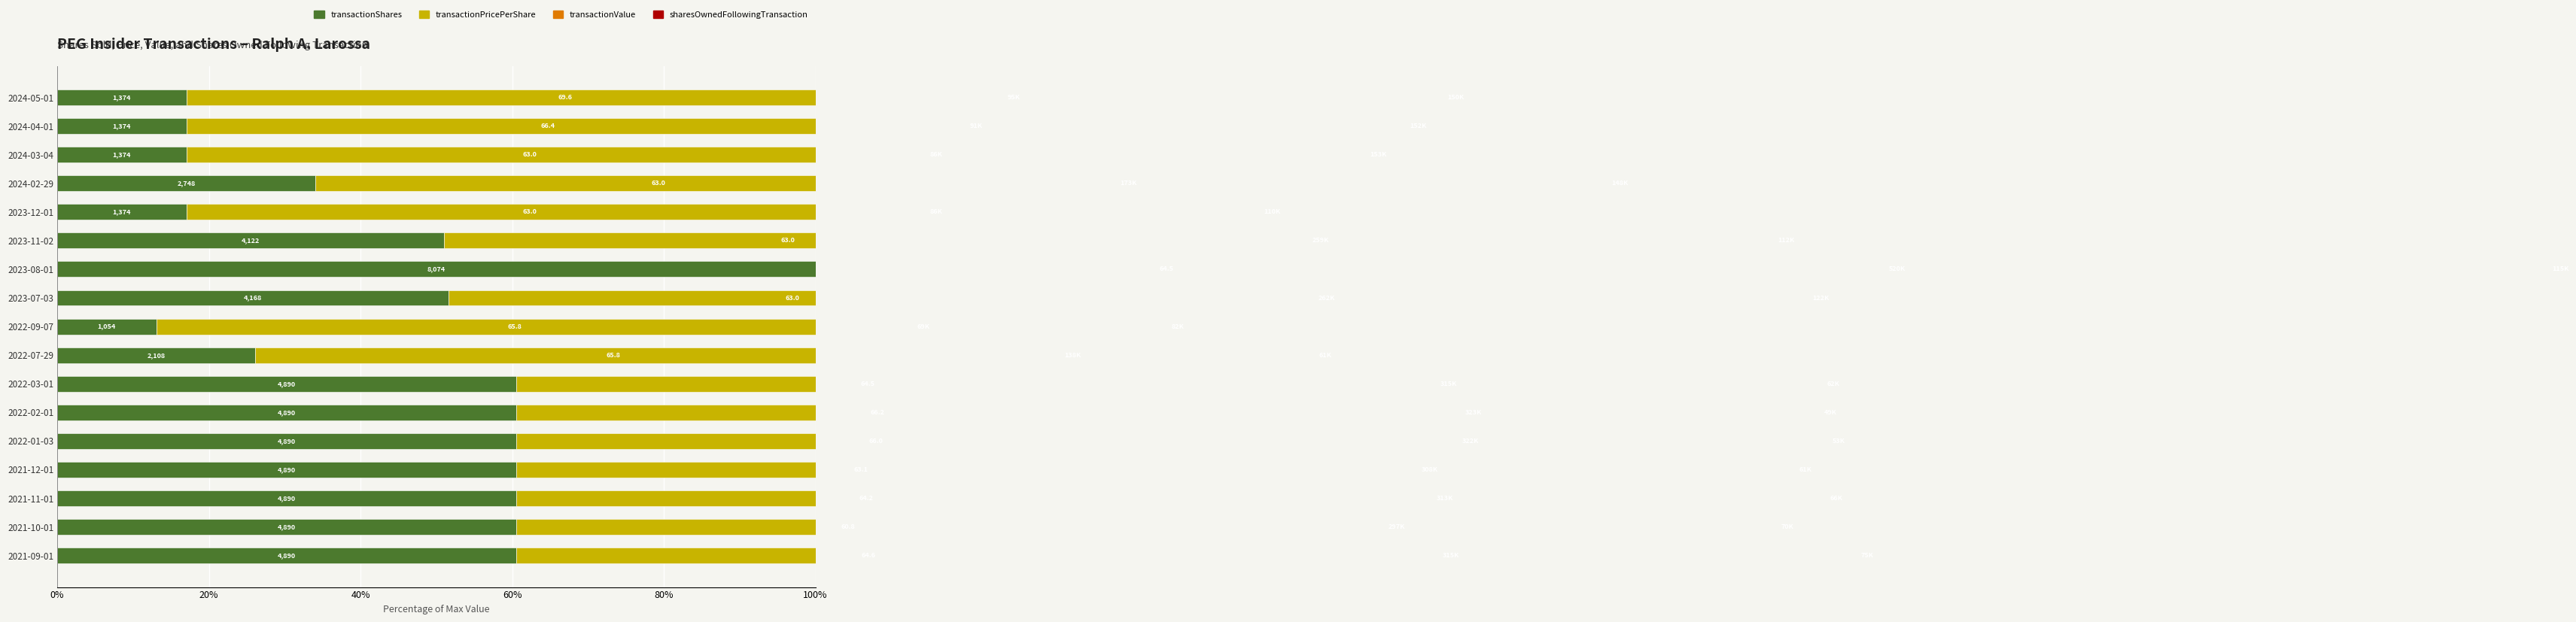

Reading left to right, transcribe all the data shown in this chart.

transactionShares: 60.6	60.6	60.6	60.6	60.6	60.6	60.6	26.1	13.1	51.6	100.0	51.1	17.0	34.0	17.0	17.0	17.0
transactionPricePerShare: 92.9	87.5	92.3	90.8	94.8	95.1	92.7	94.5	94.5	90.6	92.7	90.6	90.6	90.6	90.6	95.4	100.0
transactionValue: 60.7	57.2	60.3	59.3	62.0	62.2	60.6	26.6	13.3	50.5	100.0	49.9	16.6	33.3	16.6	17.5	18.4
sharesOwnedFollowingTransaction: 49.1	46.0	43.0	39.8	35.0	32.0	40.8	39.9	53.8	79.7	75.0	72.9	72.0	96.4	100.0	99.1	98.2